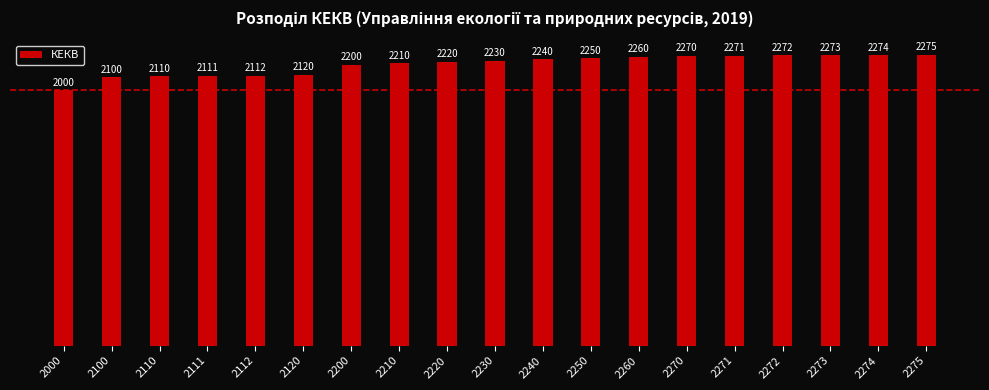

Reading left to right, list all the values displayed in this chart.

2000=2000	2100=2100	2110=2110	2111=2111	2112=2112	2120=2120	2200=2200	2210=2210	2220=2220	2230=2230	2240=2240	2250=2250	2260=2260	2270=2270	2271=2271	2272=2272	2273=2273	2274=2274	2275=2275